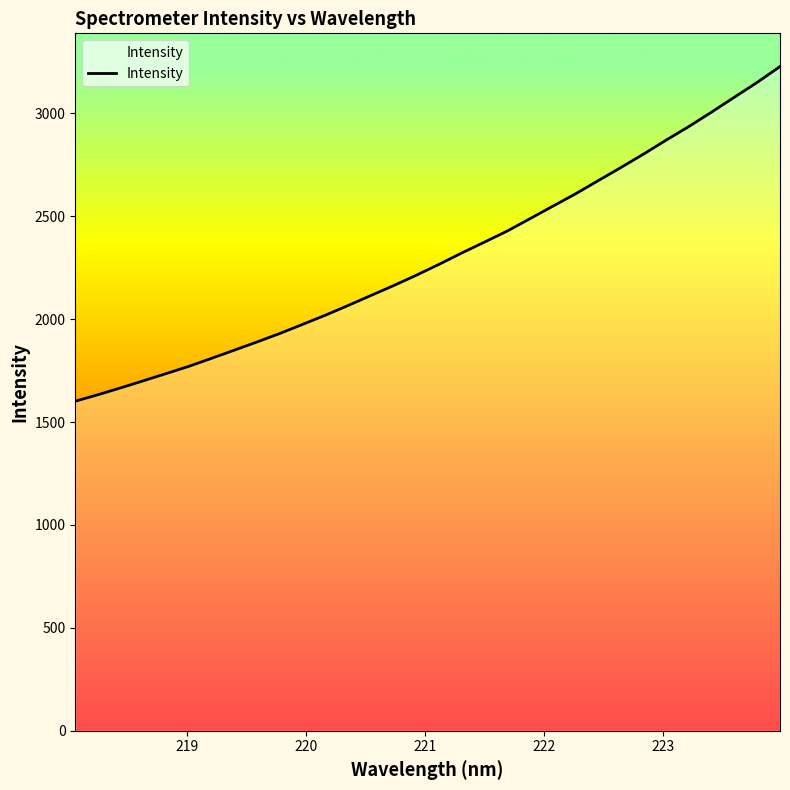

What is the smallest value displayed?

1601.2